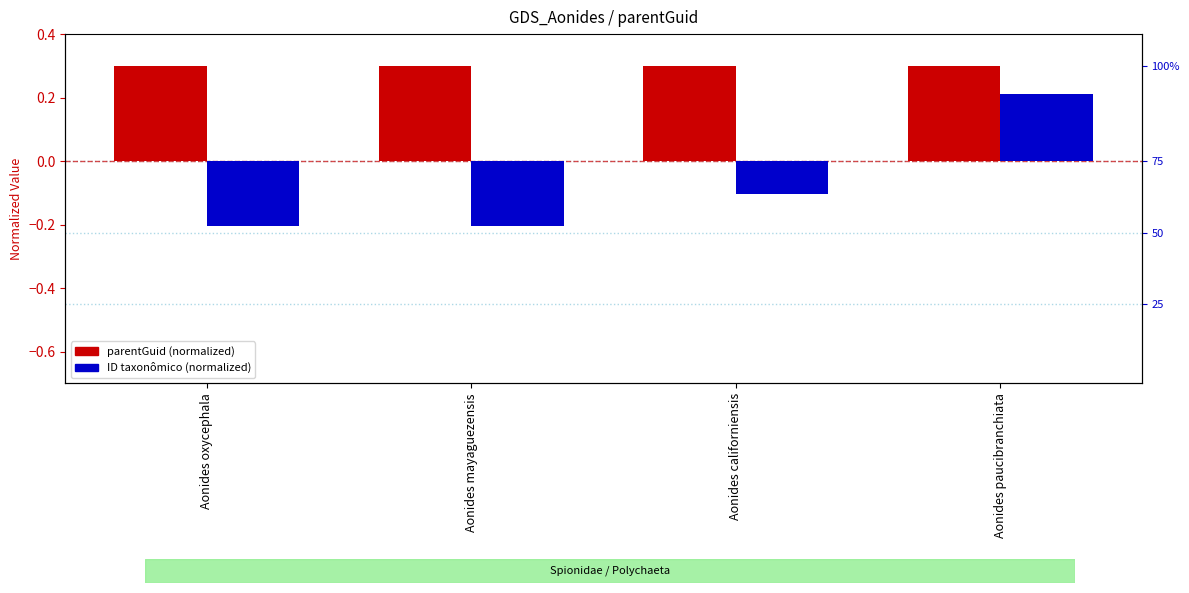

Between Aonides californiensis and Aonides mayaguezensis, which is larger?

Aonides californiensis